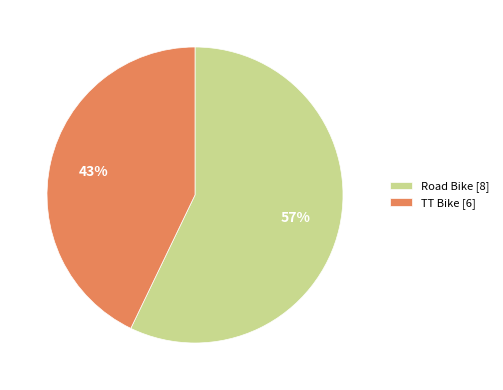

What percentage is the Road Bike slice, to the nearest percent?

57%